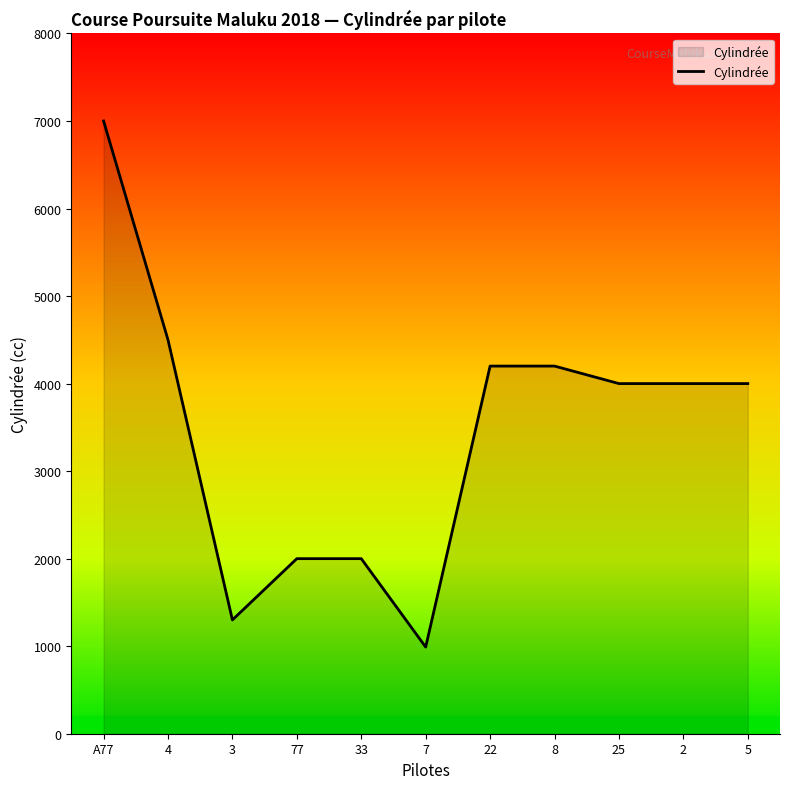

What is the difference between the maximum and second lowest values?

5700